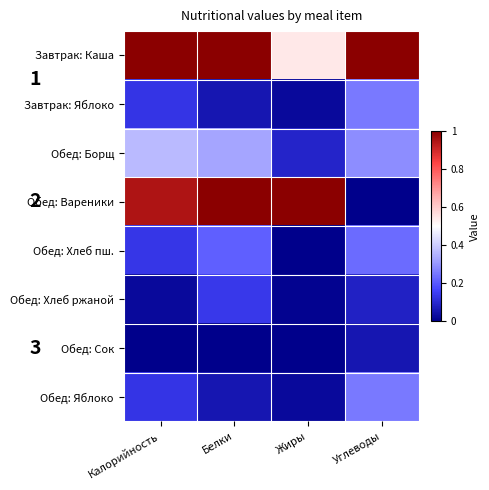

Is the value of Обед: Вареники at Белки greater than the value of Обед: Яблоко at Белки?

Yes